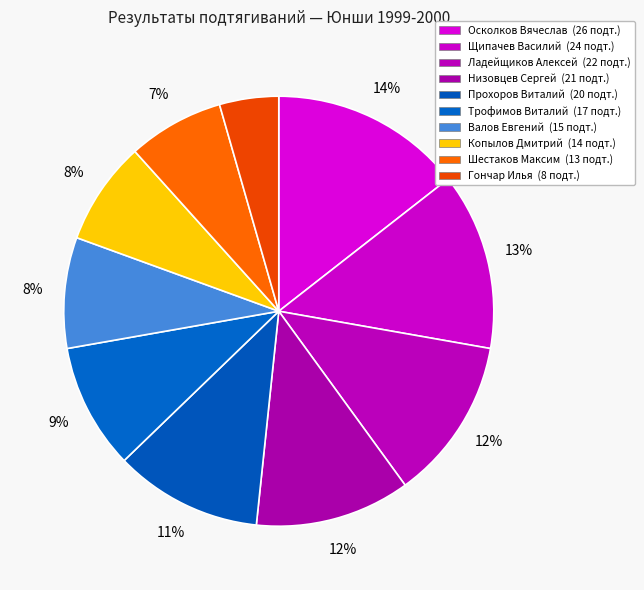

How many slices are in this pie chart?

10